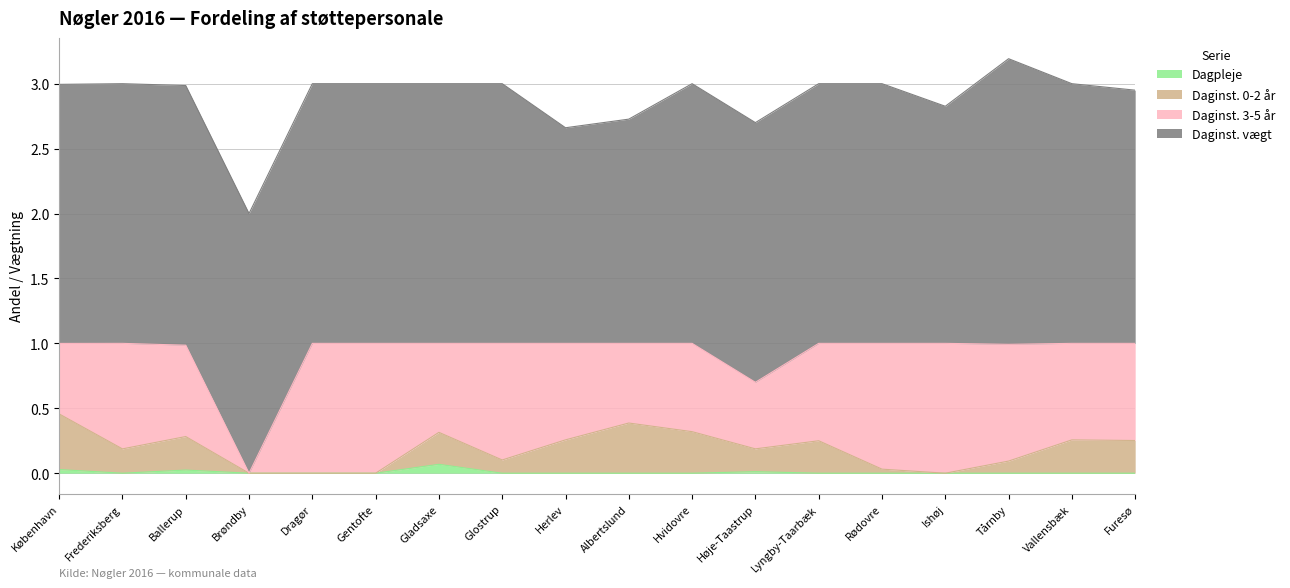

At which label is Dagpleje closest to 0?

Frederiksberg